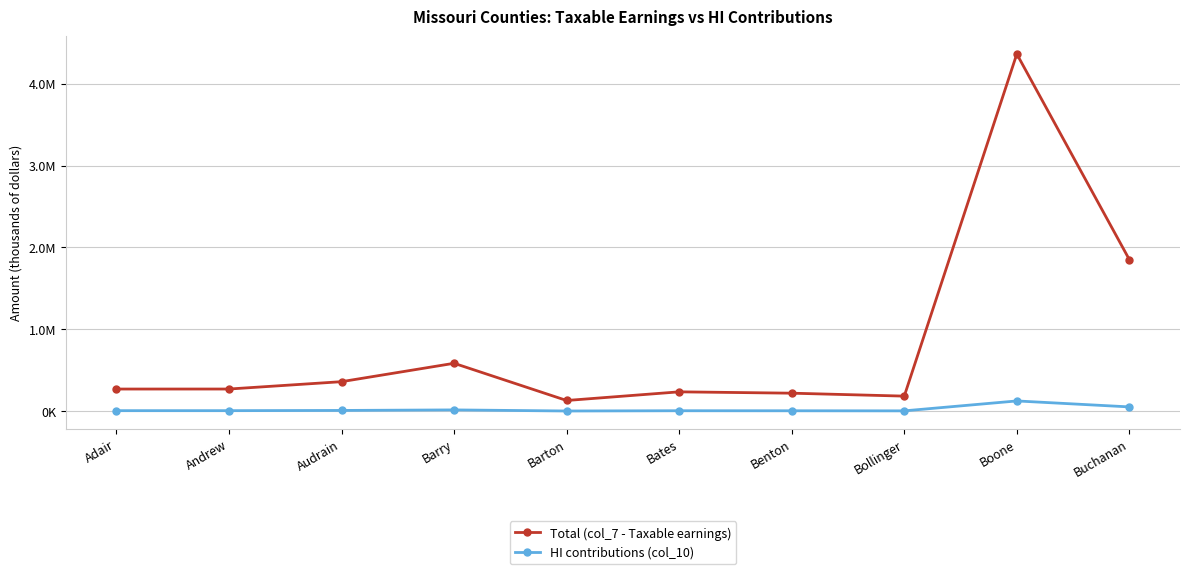

The value of Total (col_7 - Taxable earnings) at Andrew is 126315. True or false?

False